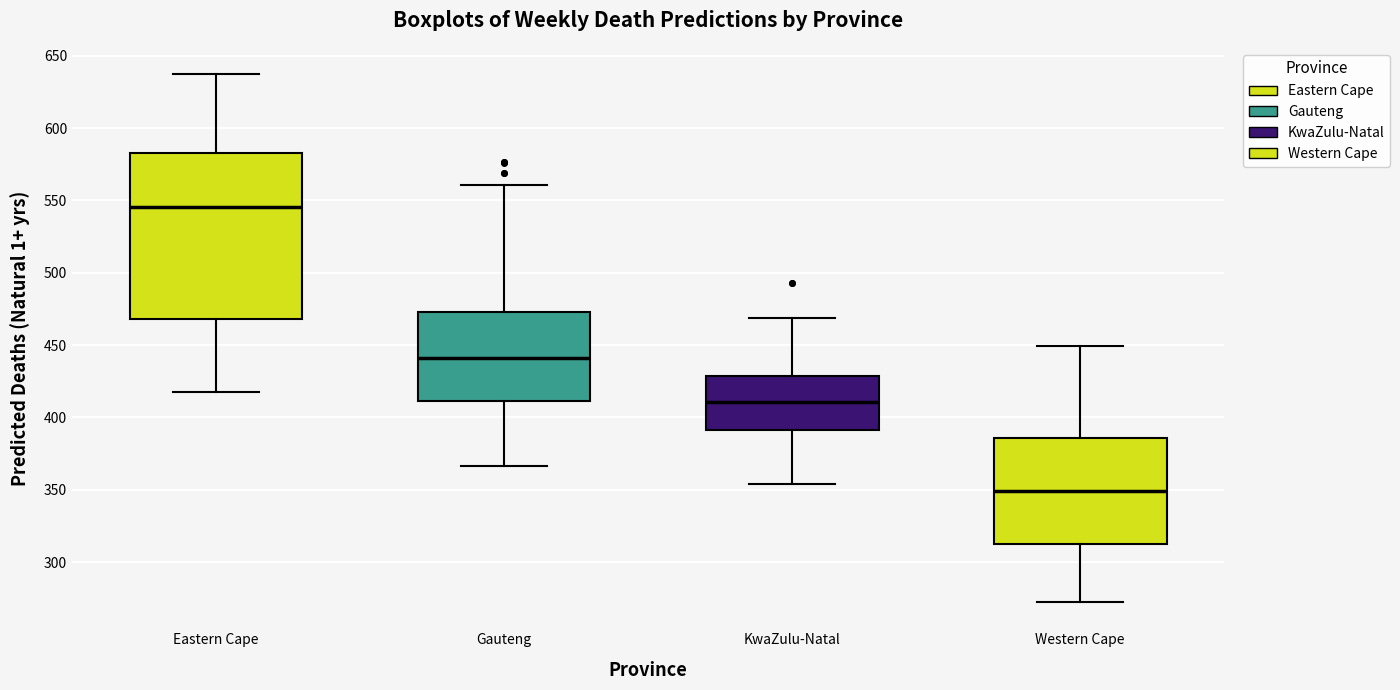

Which box's median line is the highest?

Eastern Cape